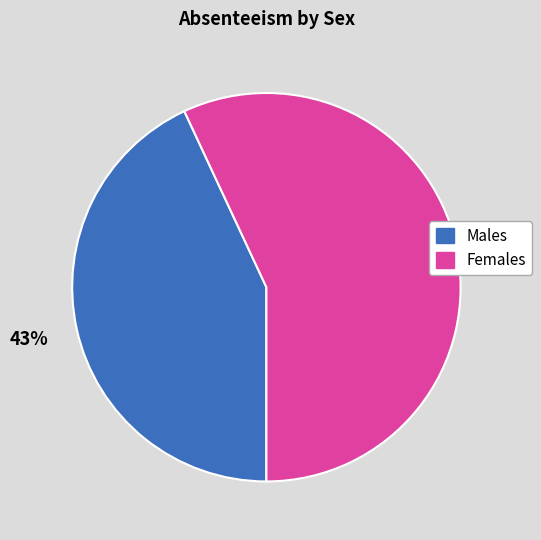

To the nearest percent, what is the average slice percentage?

50%